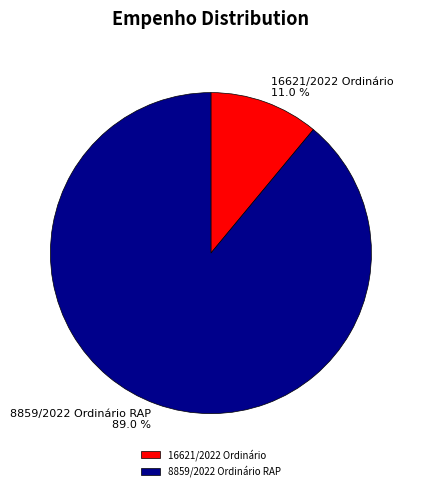

Which category has the biggest portion of the pie?

8859/2022 Ordinário RAP